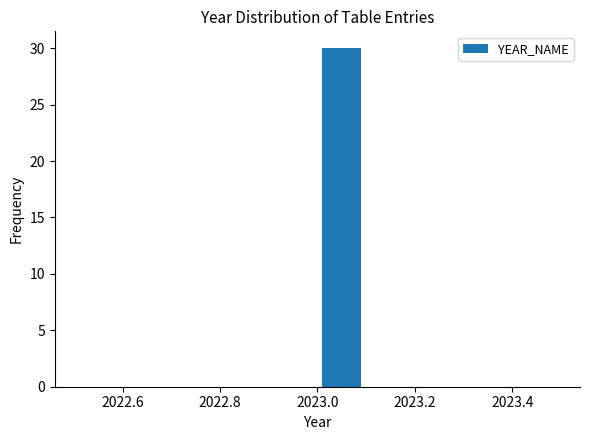

Over which range of the x-axis is the bar tallest?

2023.0 to 2023.1